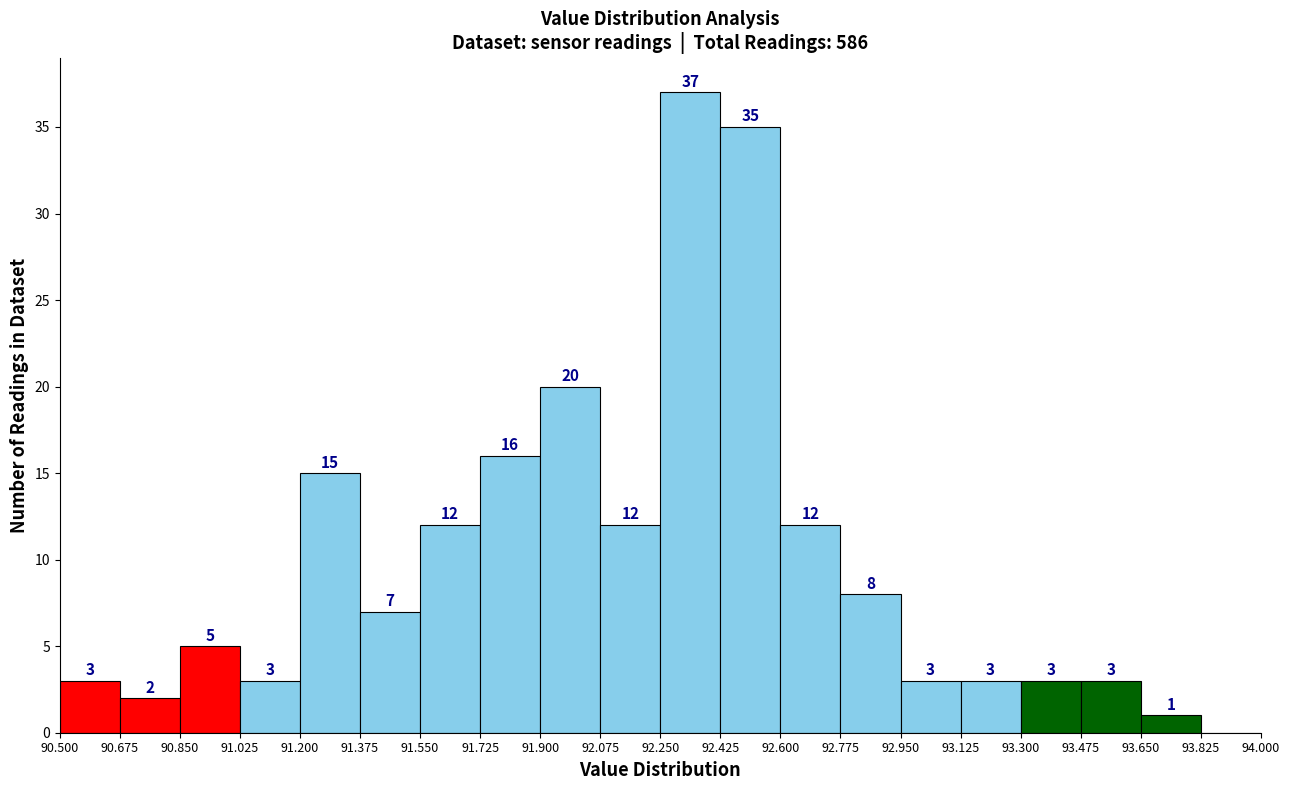

Over which range of the x-axis is the bar tallest?

92.250 to 92.425